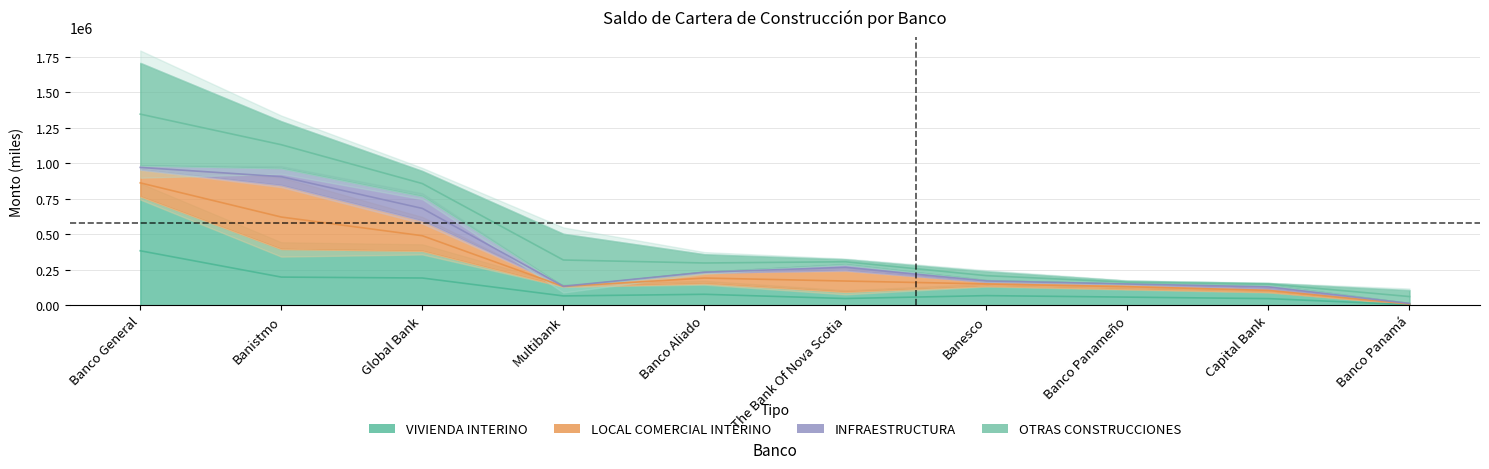

Which category has the highest value across all series?

Banco General